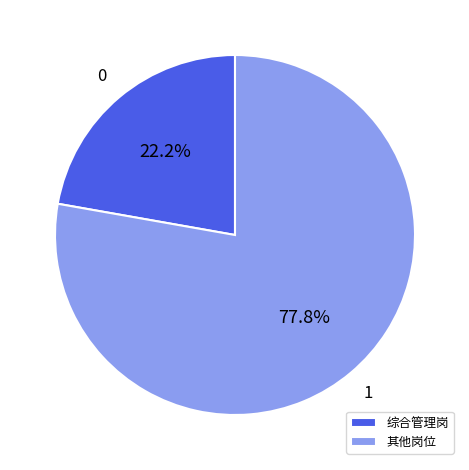

Do 其他岗位 and 综合管理岗 together represent more than half of the pie?

Yes